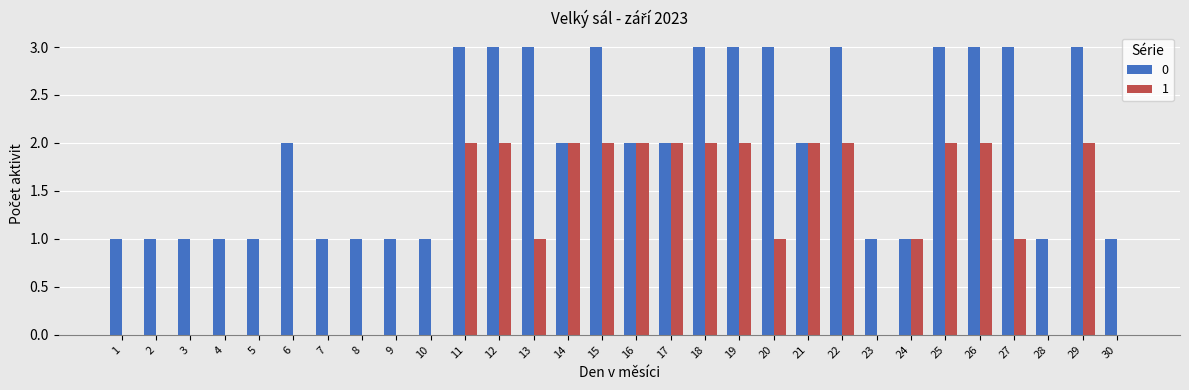

Which series changed the most between 2 and 21?

1